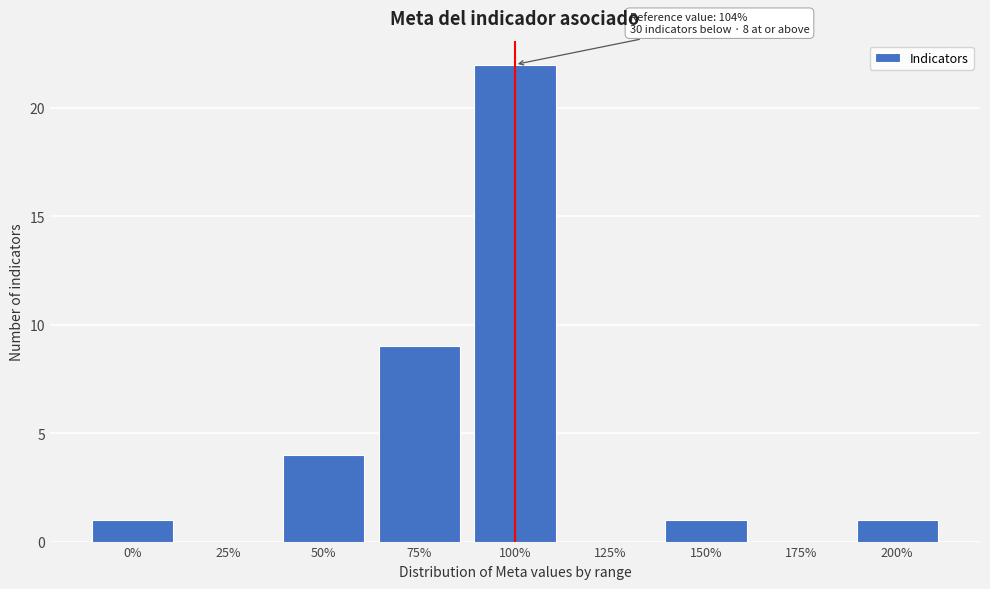

Reading left to right, list all the values displayed in this chart.

0%=1	25%=0	50%=4	75%=9	100%=22	125%=0	150%=1	175%=0	200%=1